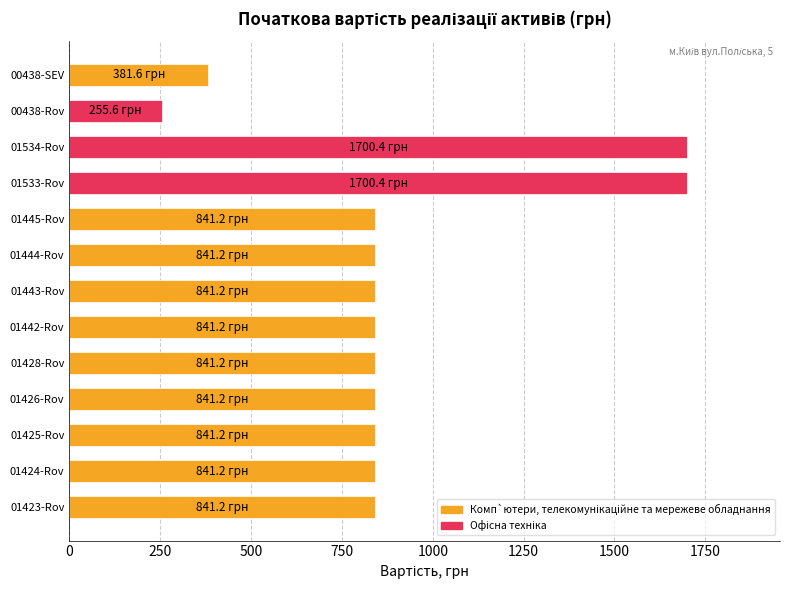

Approximately how many times larger is the value at 01444-Rov compared to 01533-Rov?

0.5